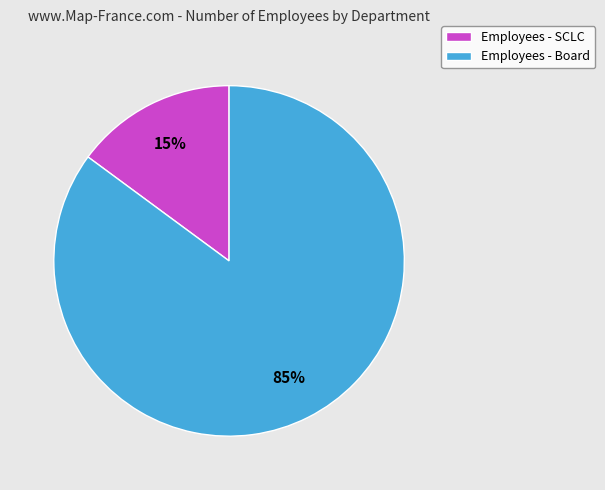

Is it true that Employees - SCLC is 29% of the pie?

False